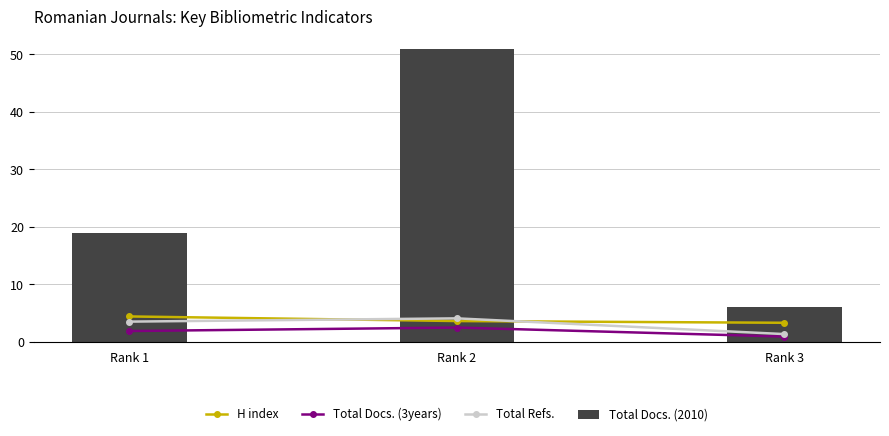

At how many categories does at least one series exceed 35?

1